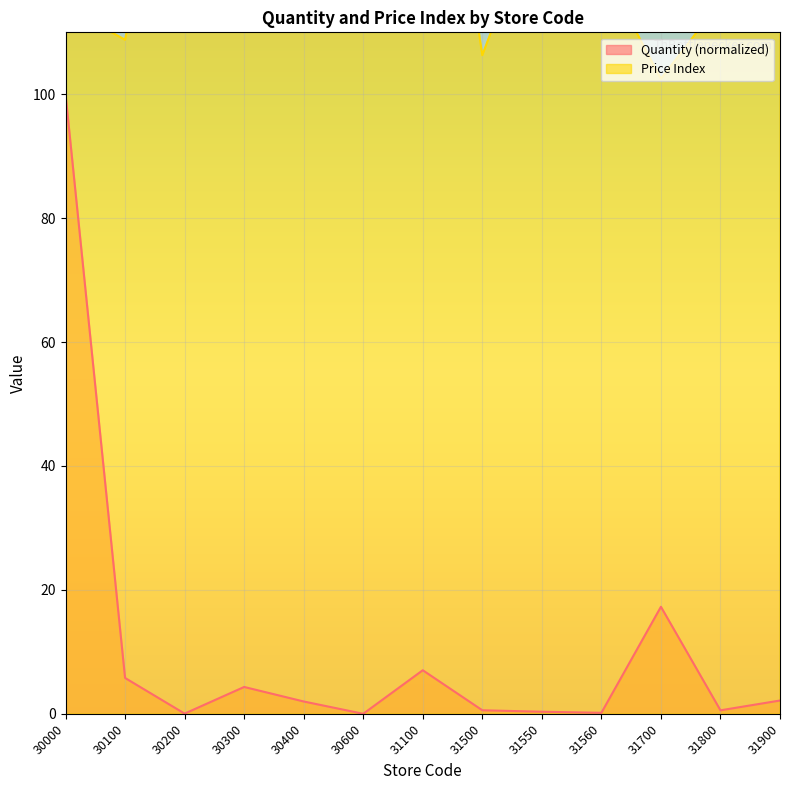

At which category does the chart reach its minimum across all series?

30600